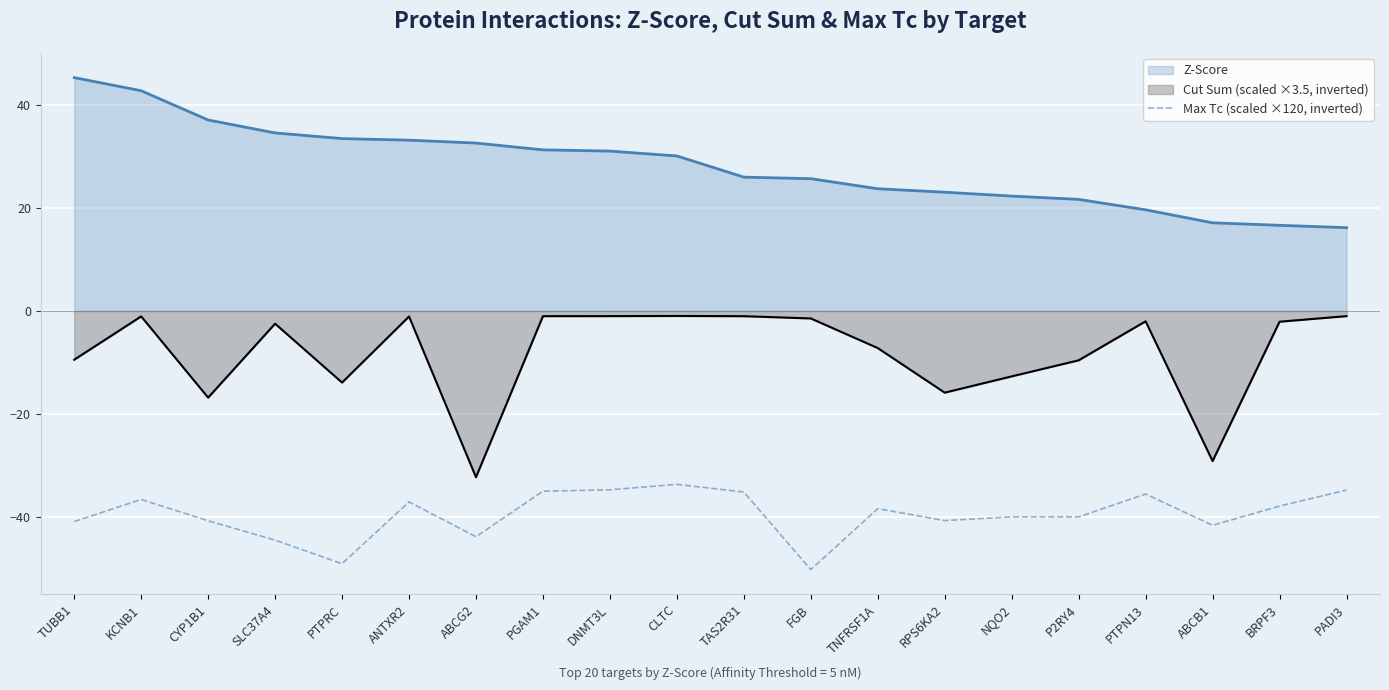

How many interior local valleys (lower than both neighbors) does the data have?

5